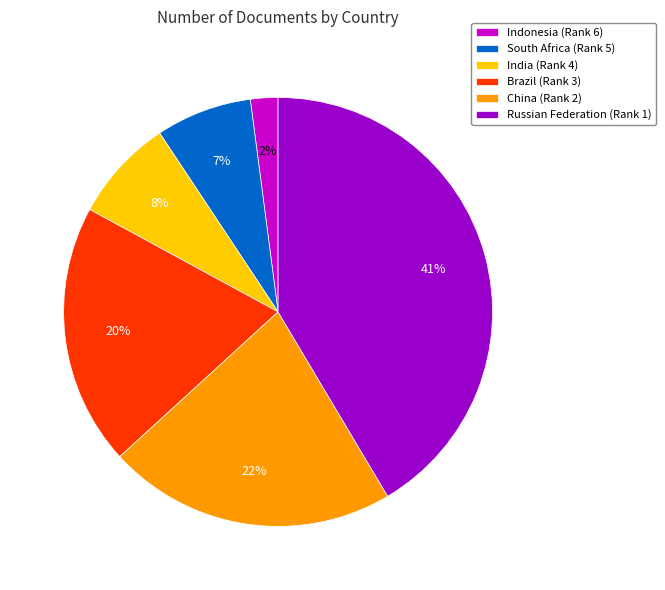

Is it true that South Africa (Rank 5) is 13% of the pie?

False